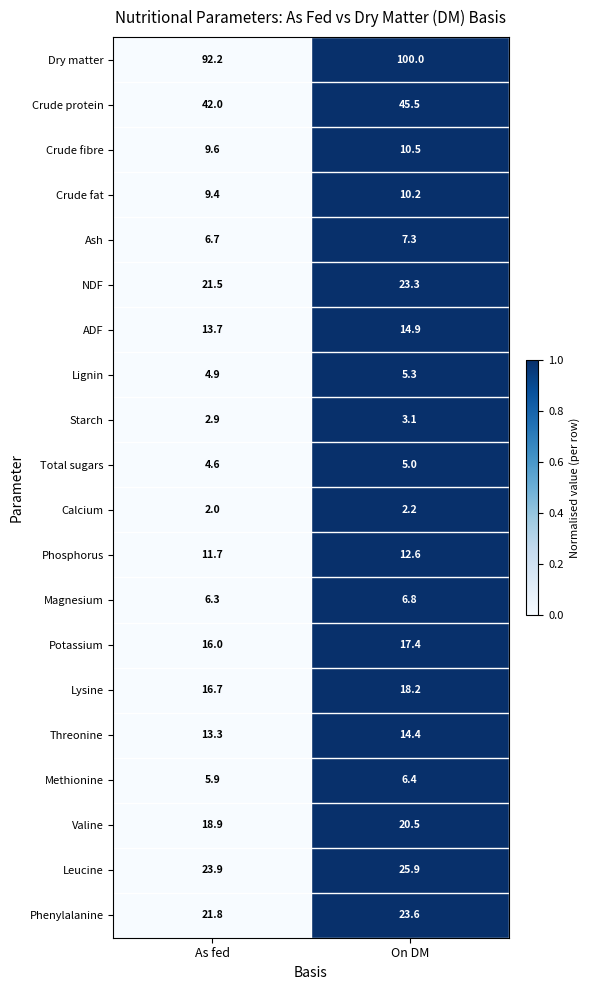

The Leucine series shows 23.9 at As fed. True or false?

True